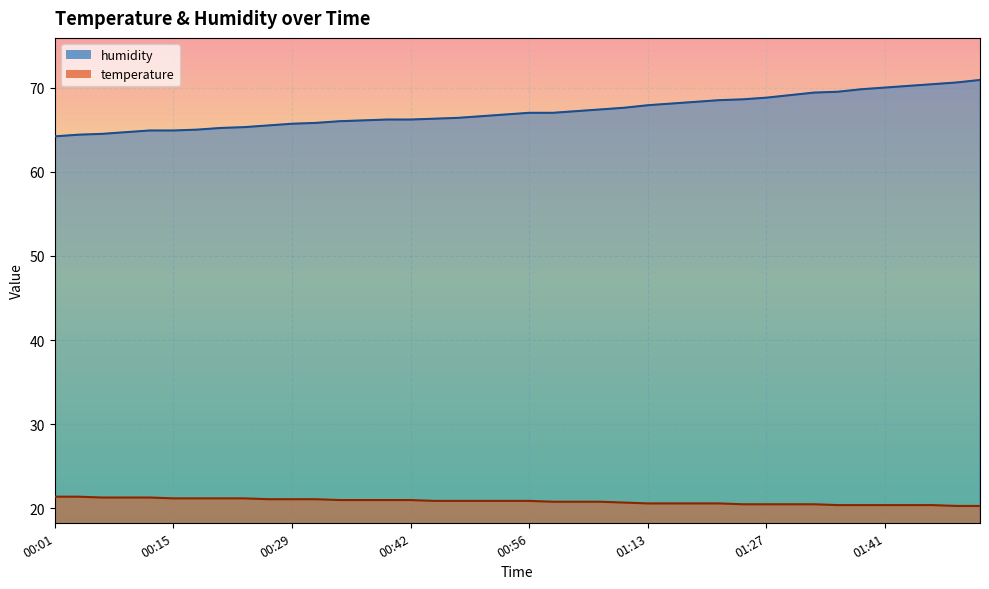

True or false: temperature and humidity intersect in this chart.

False